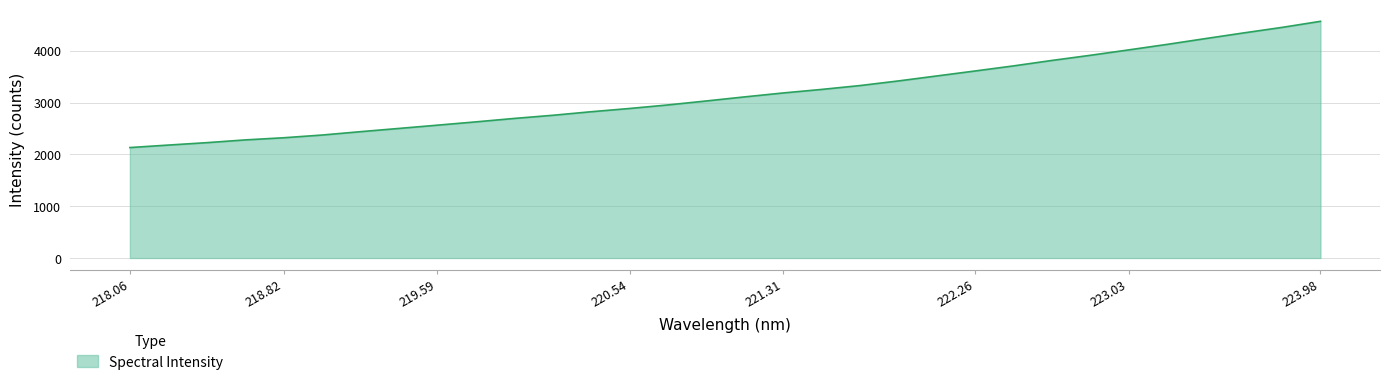

What is the smallest value displayed?

2131.1